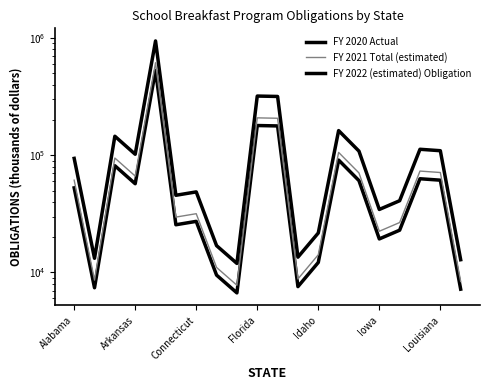

What position from the left is Iowa?

16